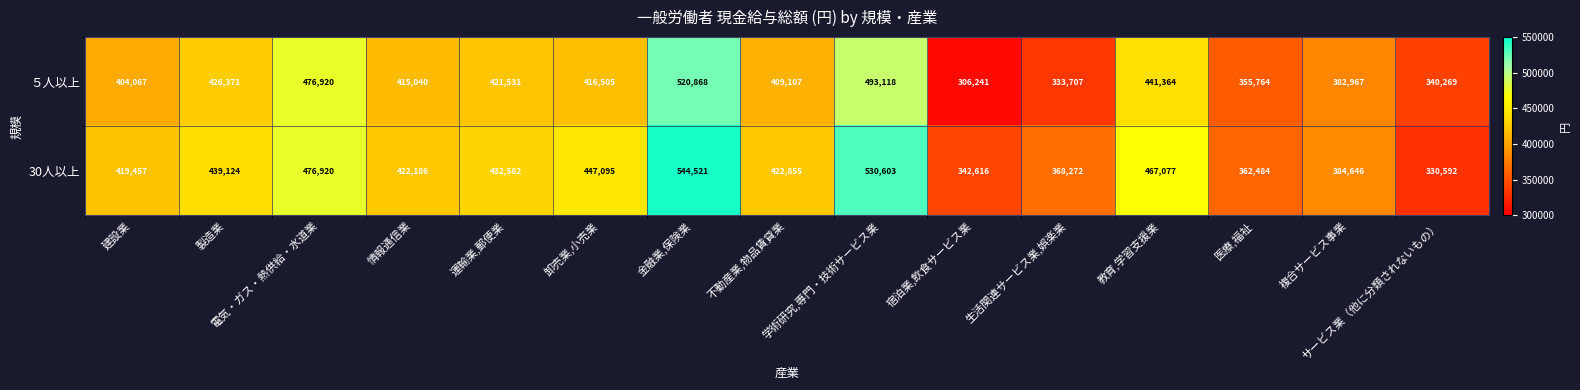

What is the difference between the second highest and minimum values in the 30人以上 series?

200011